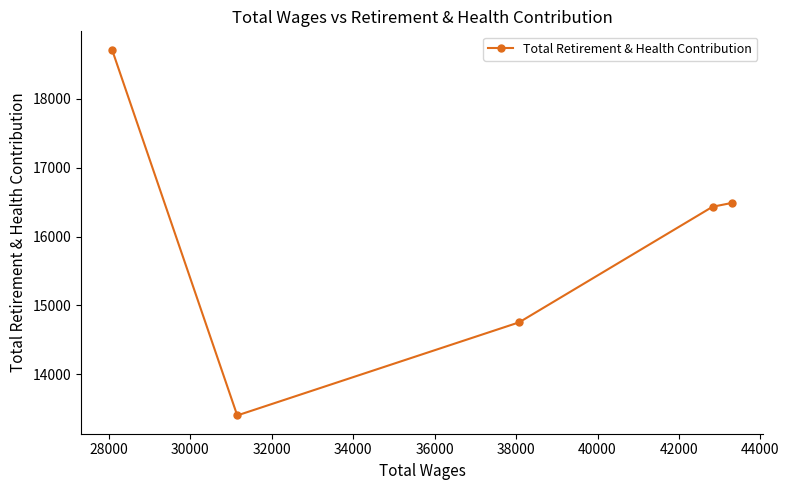

What is the minimum value shown in the chart?

13401